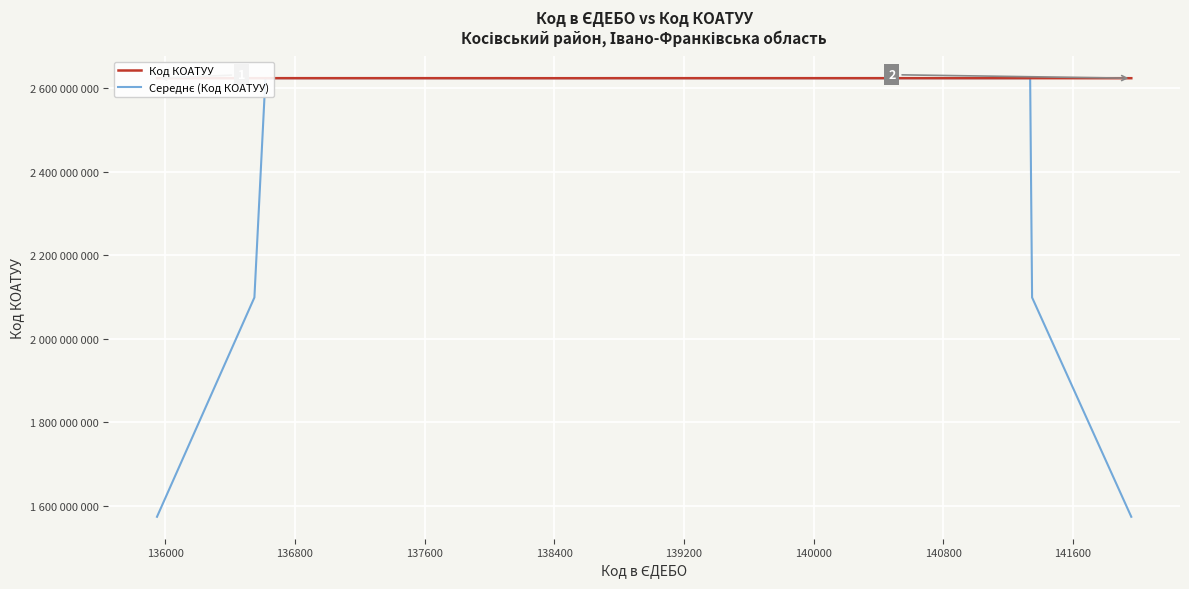

What is the minimum value shown in the chart?

1574196040.4